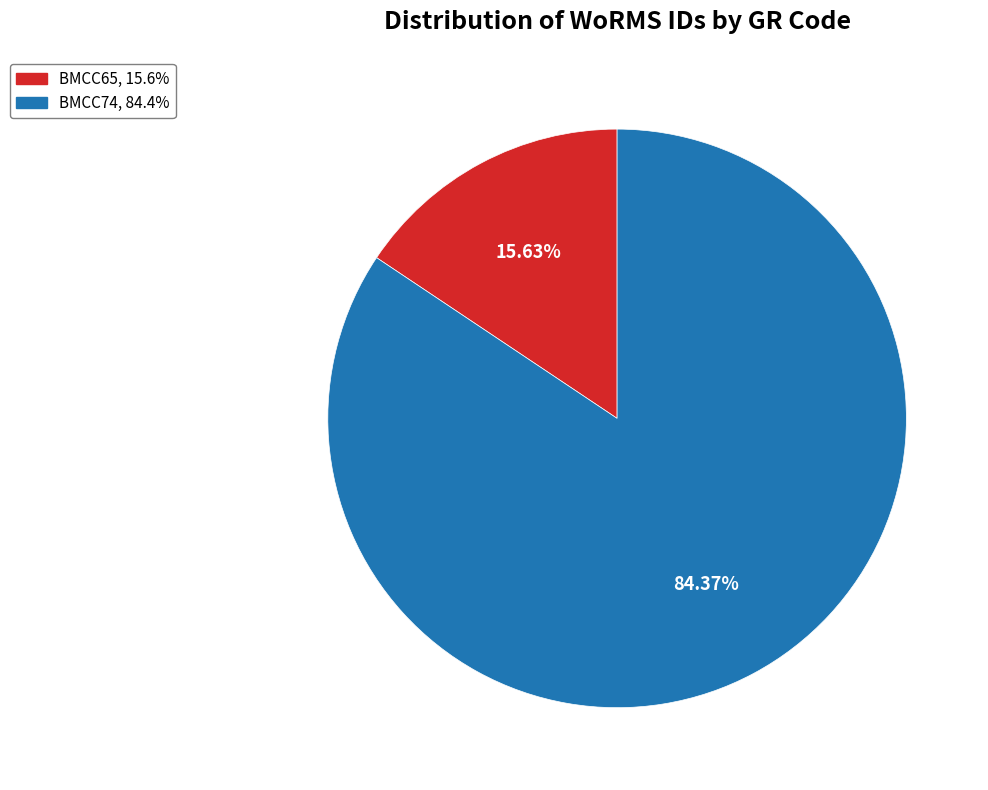

What percentage is the BMCC74 slice, to the nearest percent?

84%